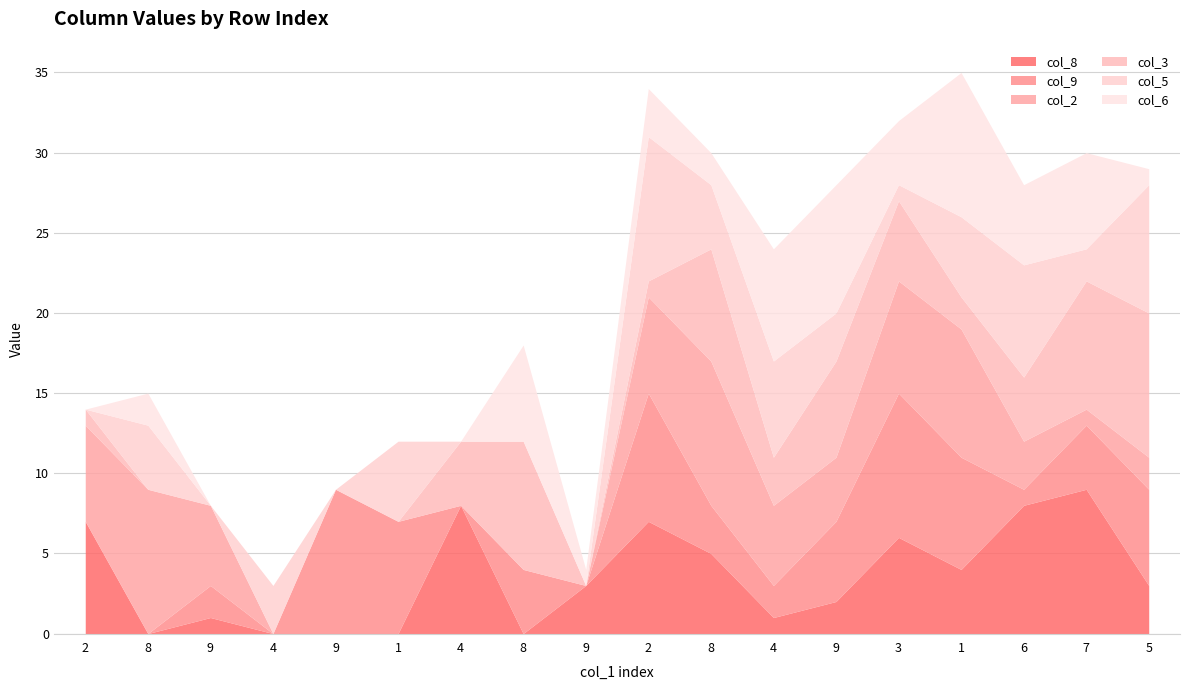

True or false: col_3 has a value of -3 at 9.

False